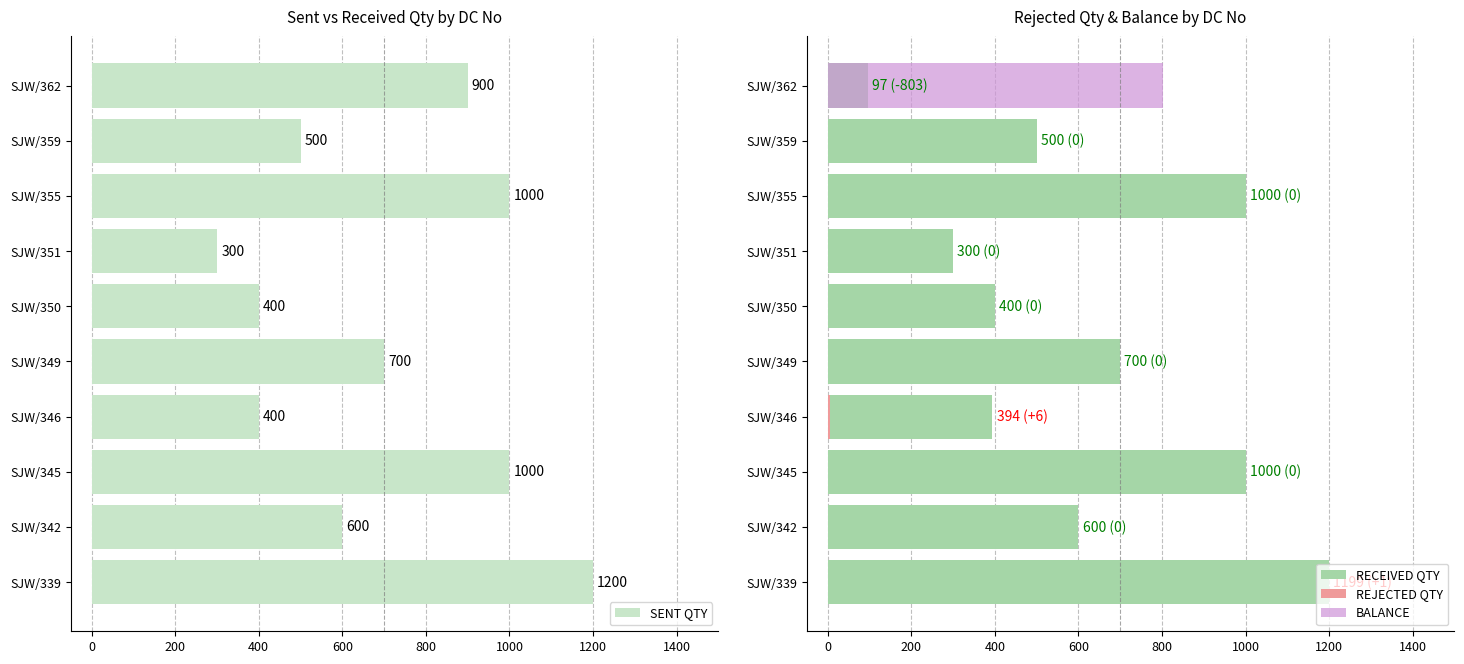

Are the bars grouped side by side (vs. stacked)?

Yes